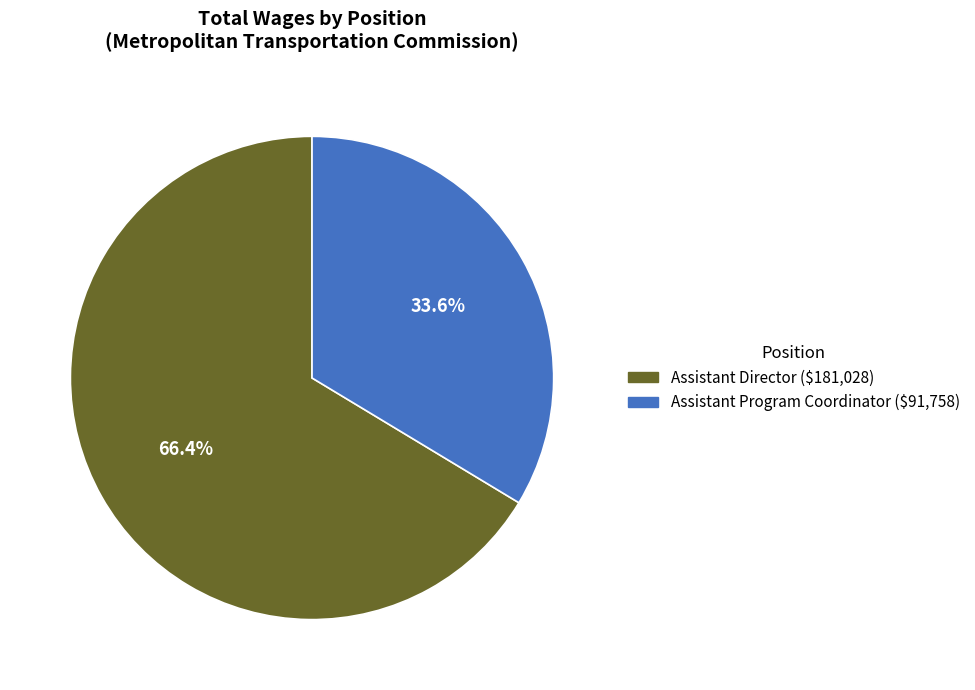

How much of the chart is everything except Assistant Director?

33.6%